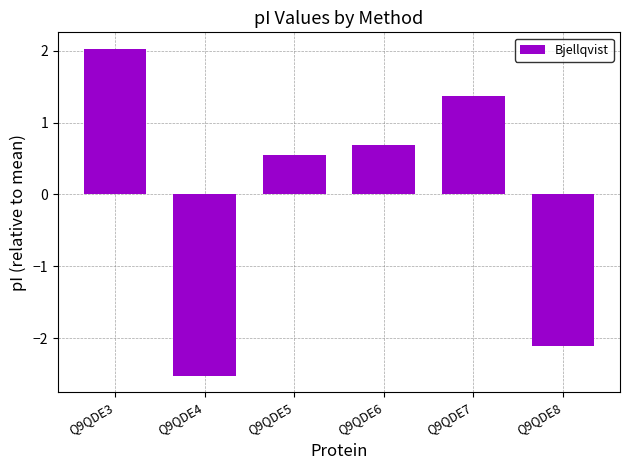

What is the value of the 3rd bar from the left?

0.6